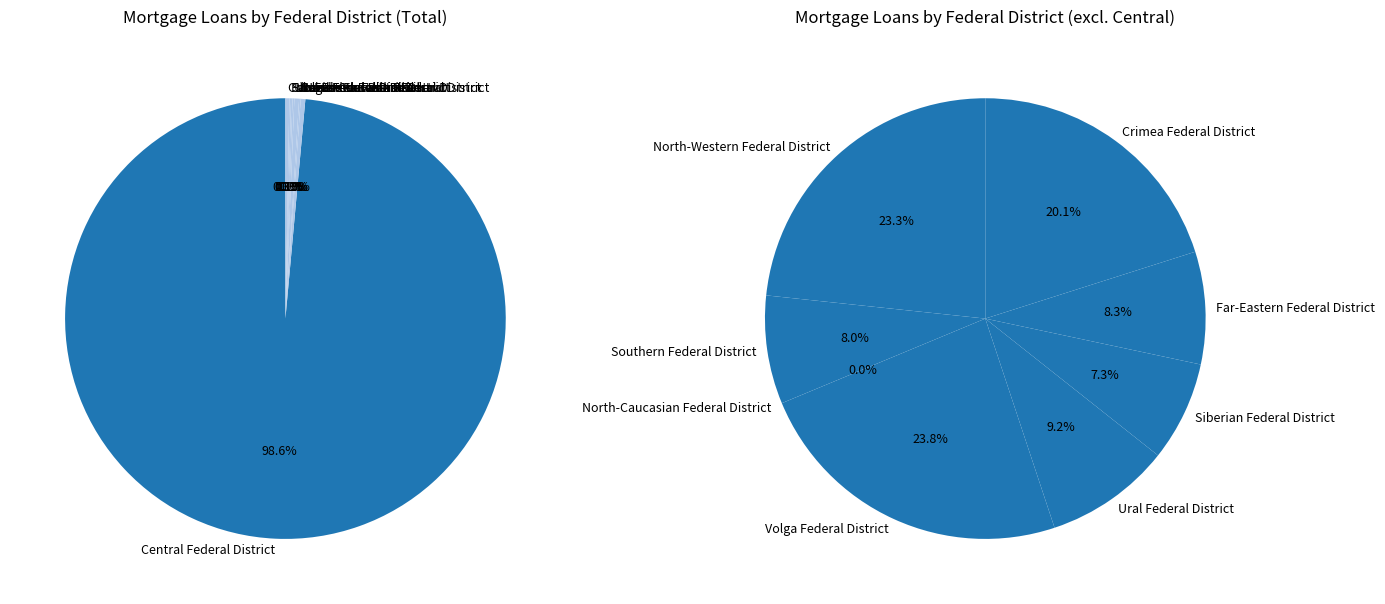

Rank the categories by value from lowest to highest.

North-Caucasian Federal District, Siberian Federal District, Southern Federal District, Far-Eastern Federal District, Ural Federal District, Crimea Federal District, North-Western Federal District, Volga Federal District, Central Federal District